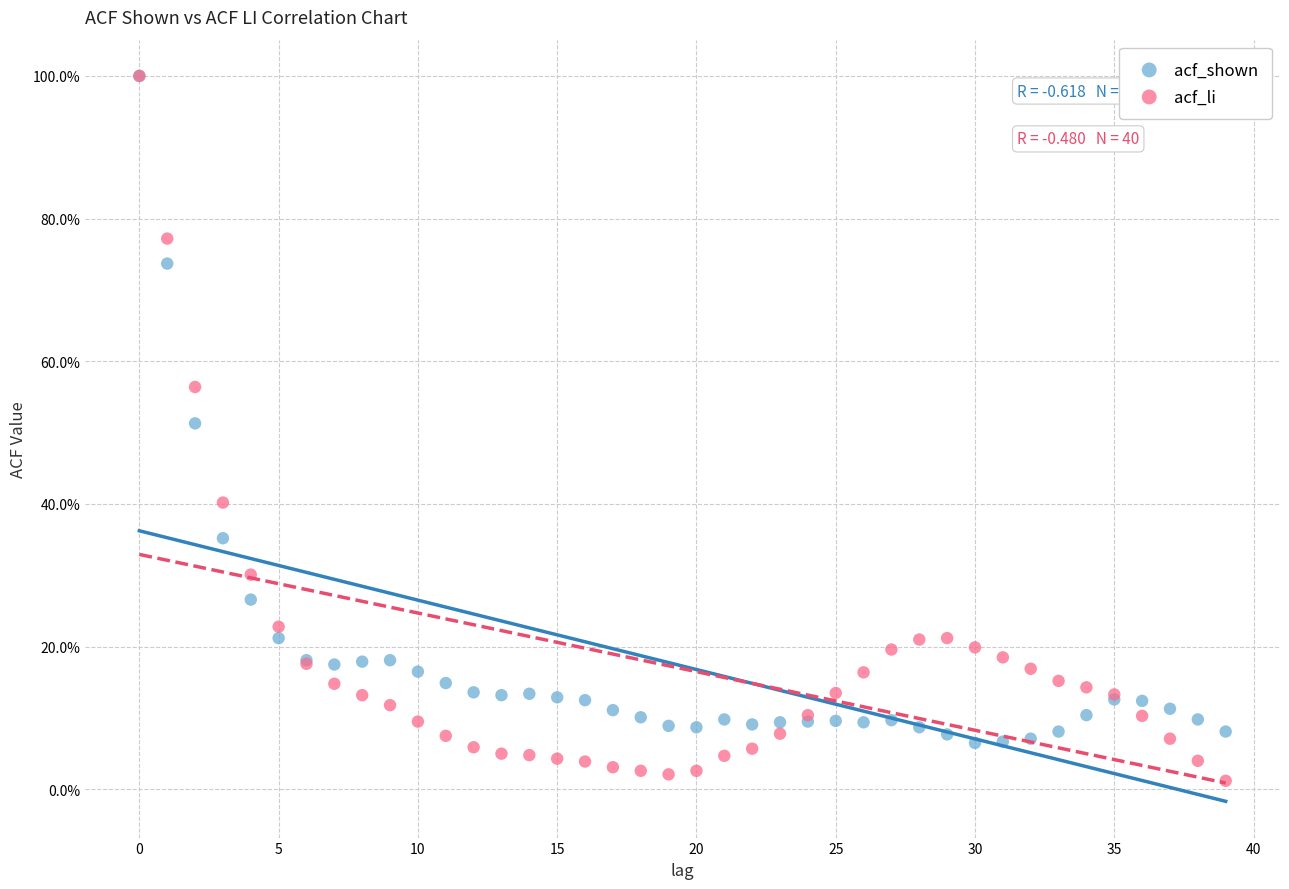

What are all the series names shown in the legend?

acf_shown, acf_li